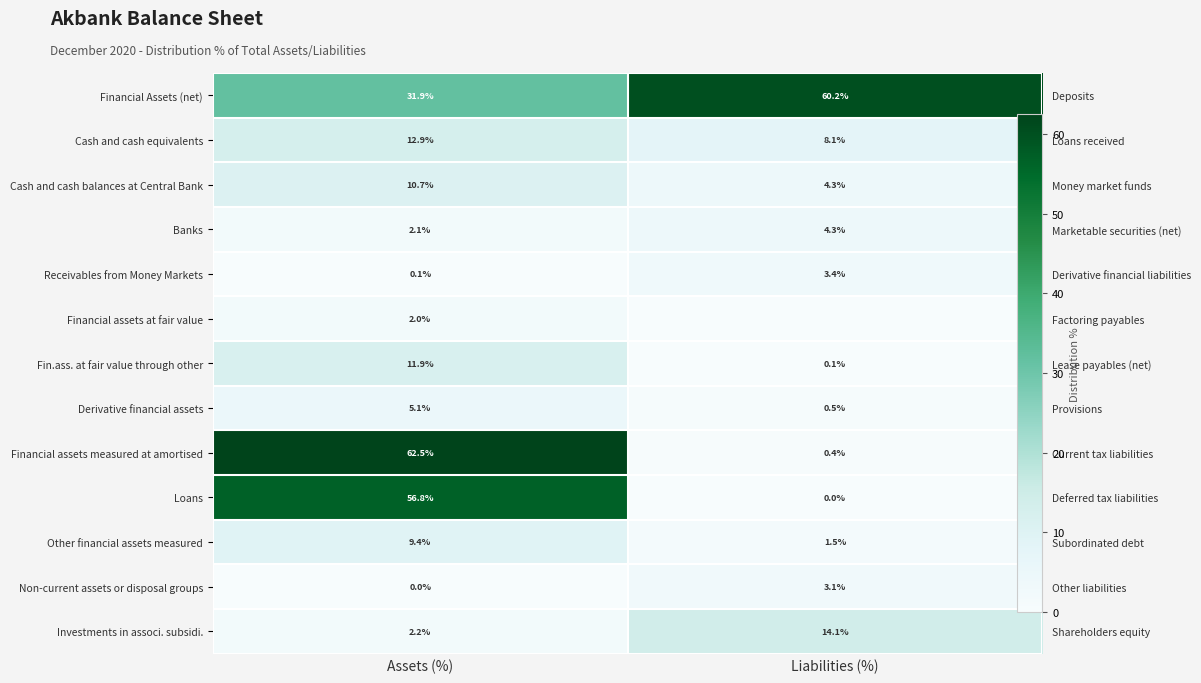

What is the spread (max minus min) of values at Assets (%)?

62.4